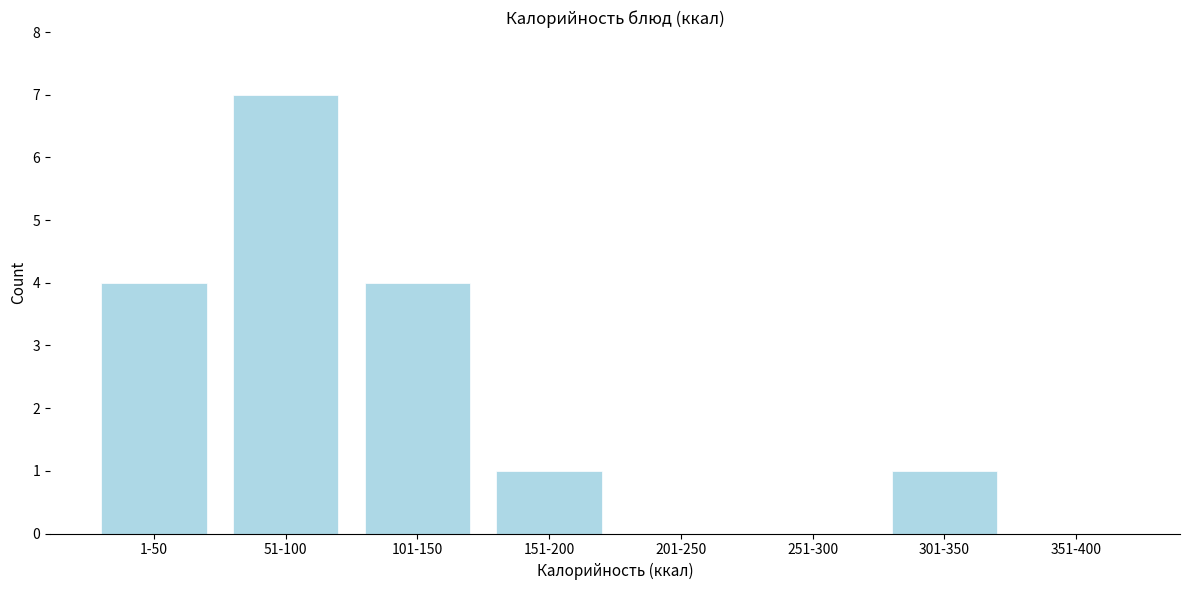

Reading left to right, extract all data points from this chart.

1-50=4	51-100=7	101-150=4	151-200=1	201-250=0	251-300=0	301-350=1	351-400=0